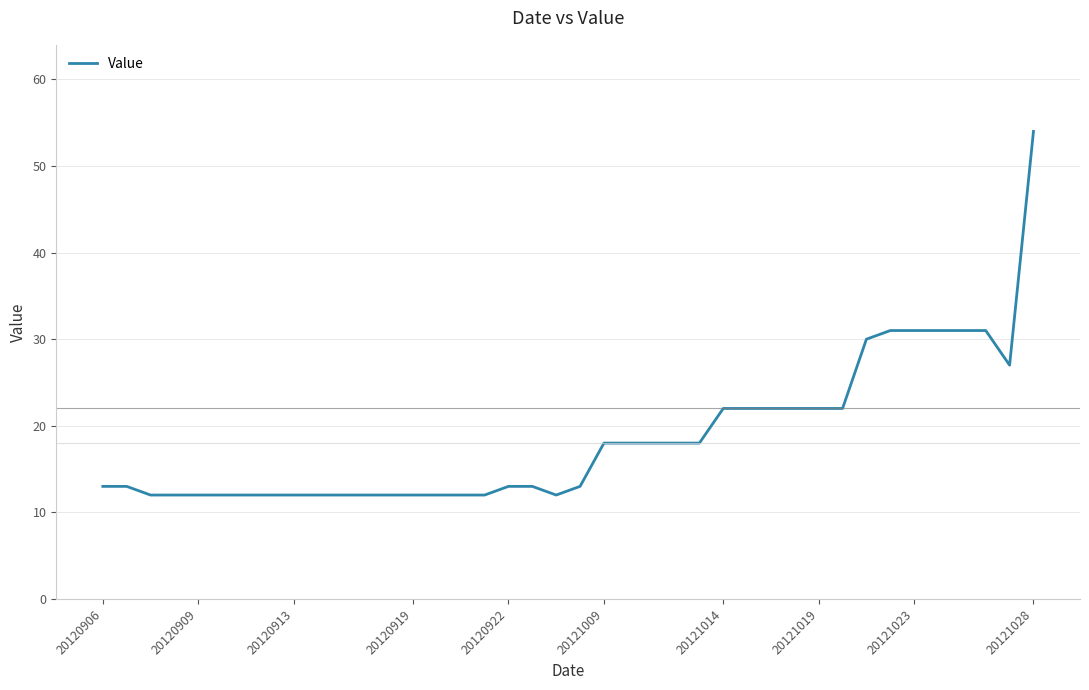

What is the minimum value shown in the chart?

12